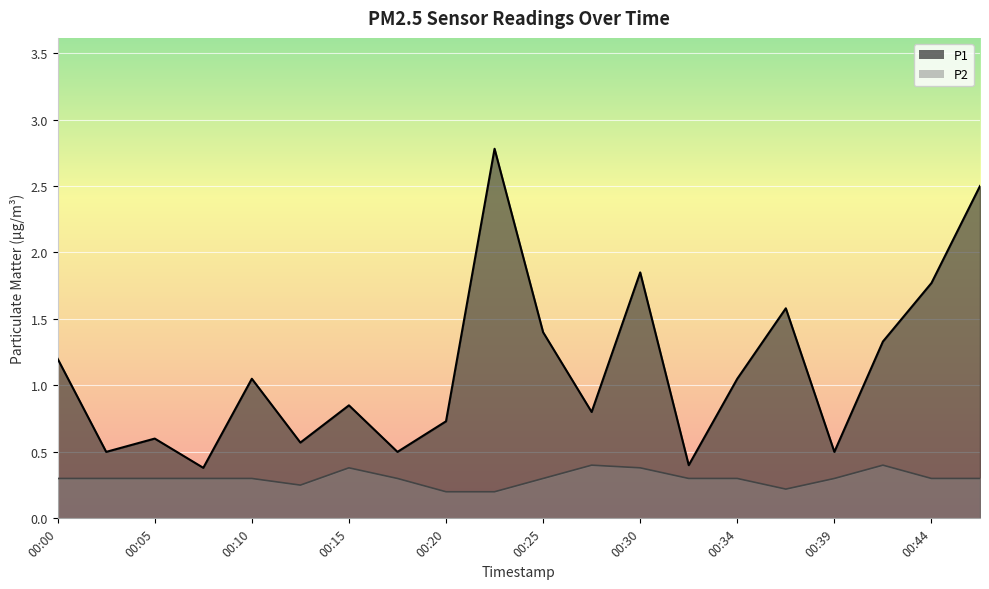

True or false: P1 has more than 1 interior local peaks.

True